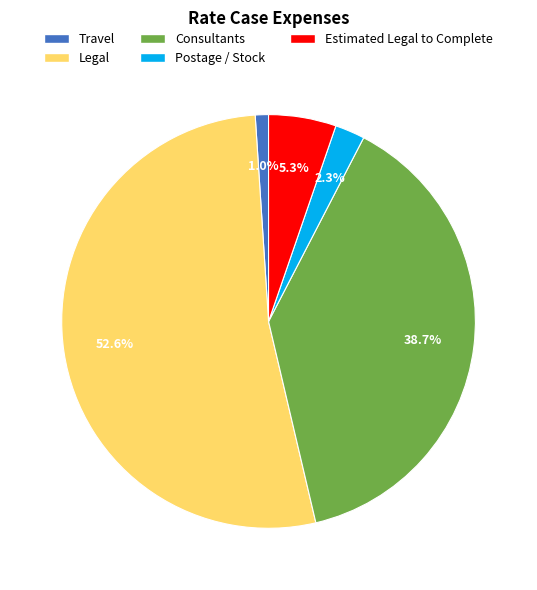

What is the smallest slice in the pie chart?

Travel